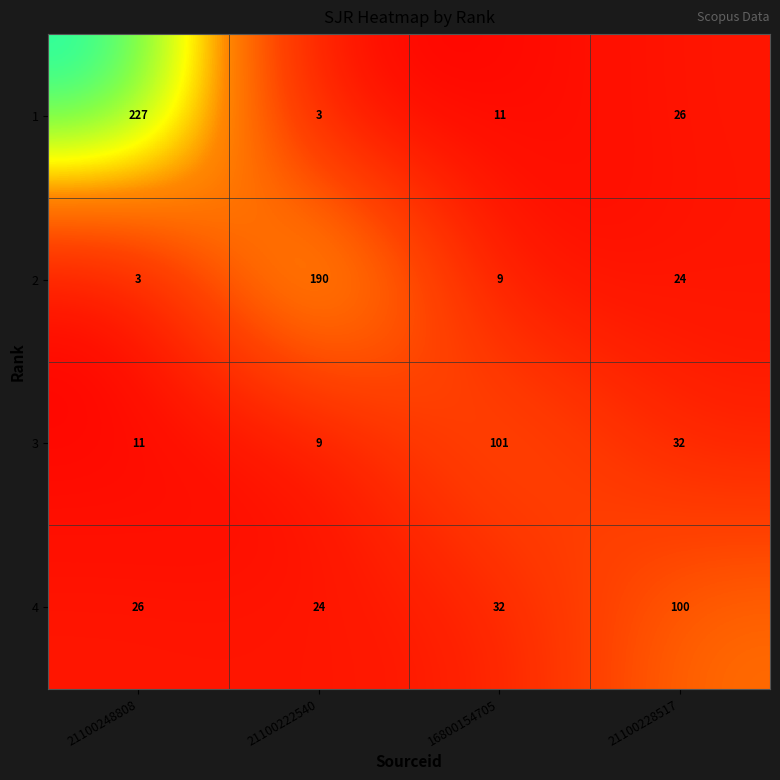

Which series has the widest spread of values?

1